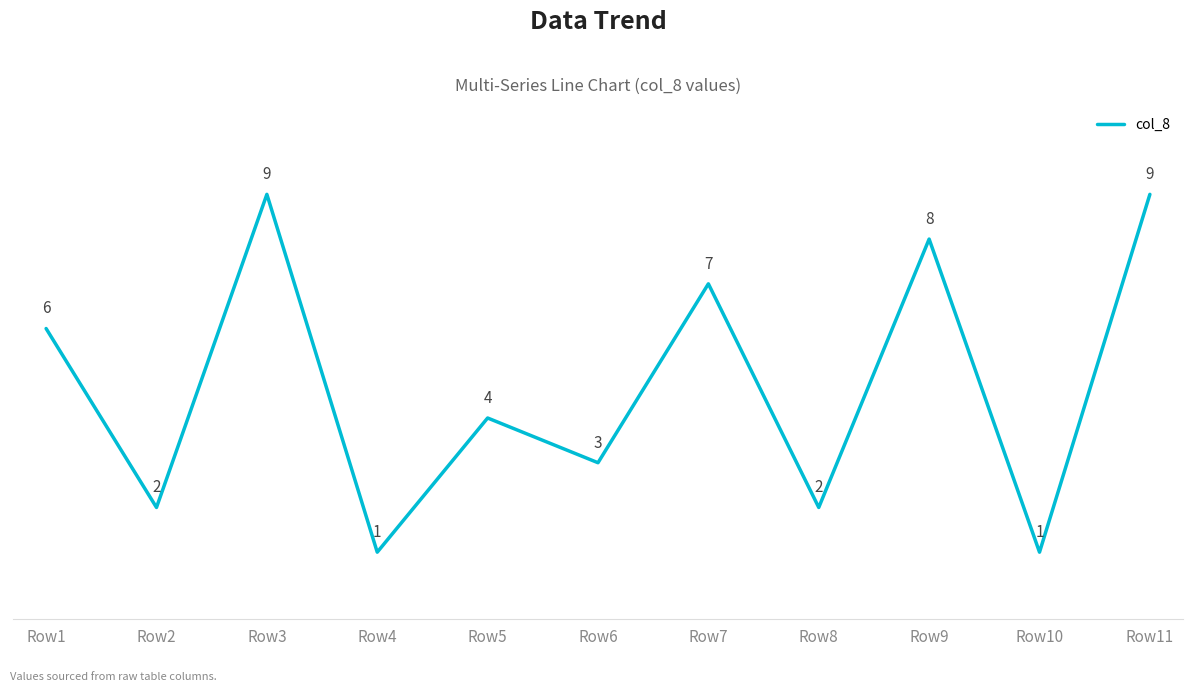

How many interior local peaks (higher than both neighbors) does the data have?

4